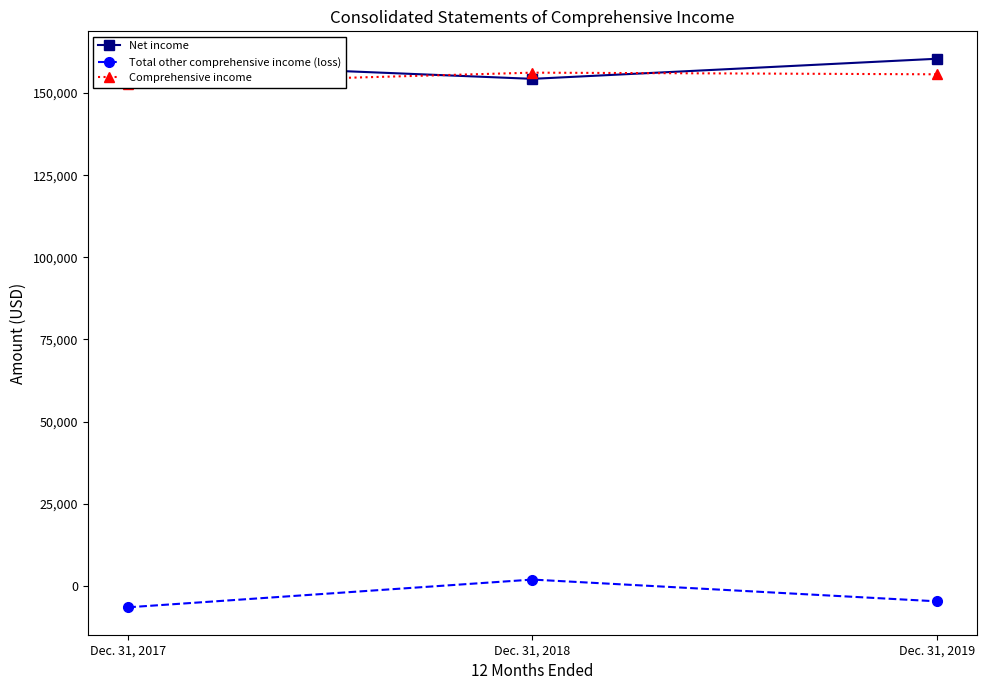

List the labels in order of Comprehensive income value, largest first.

Dec. 31, 2018, Dec. 31, 2019, Dec. 31, 2017